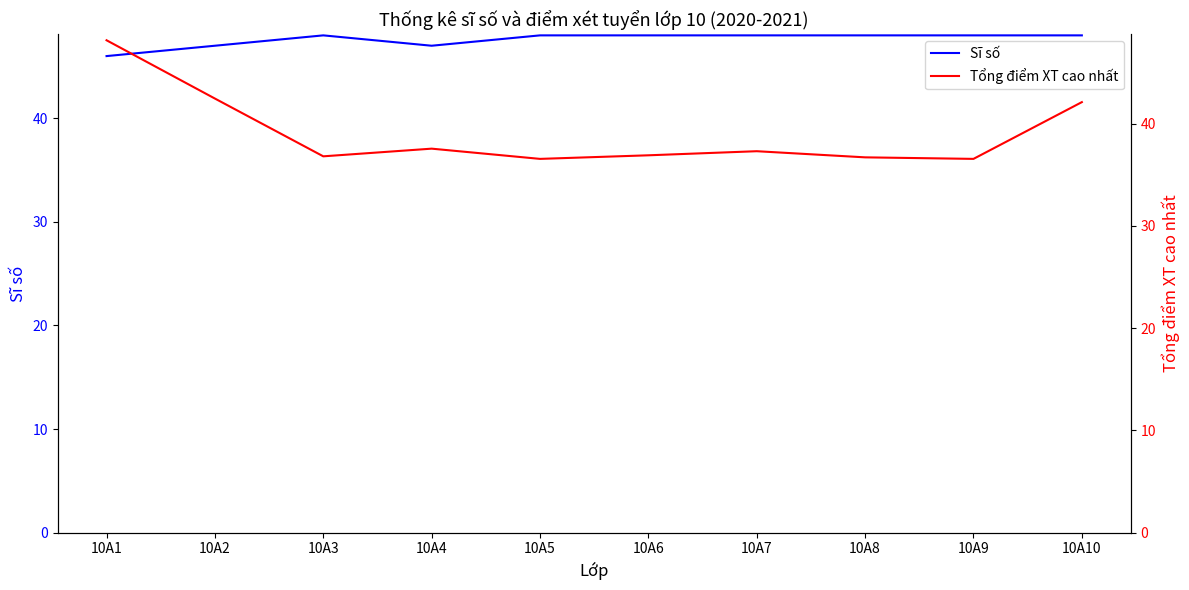

Rank the series at 10A2 from highest to lowest value.

Sĩ số, Tổng điểm XT cao nhất